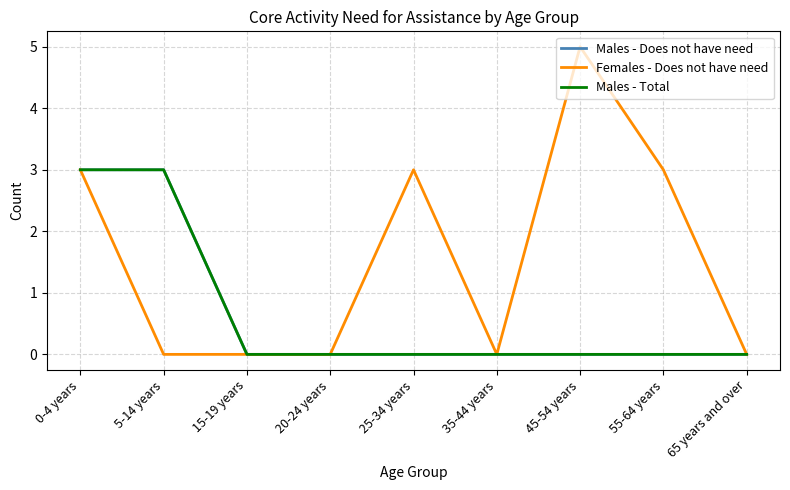

Which series has the largest total across all categories?

Females - Does not have need